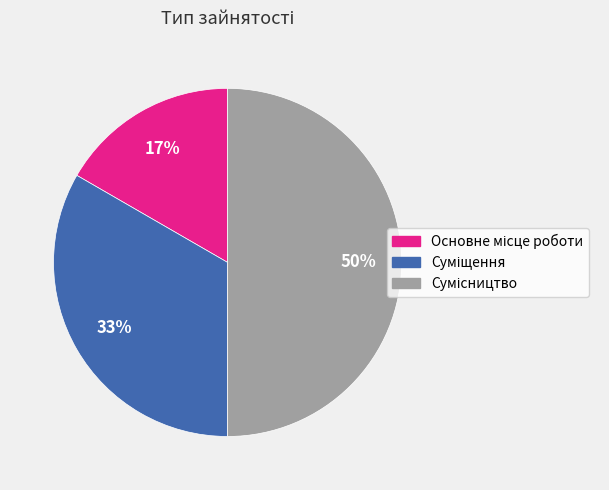

To the nearest percent, what is the difference between the largest and smallest slice percentages?

33%